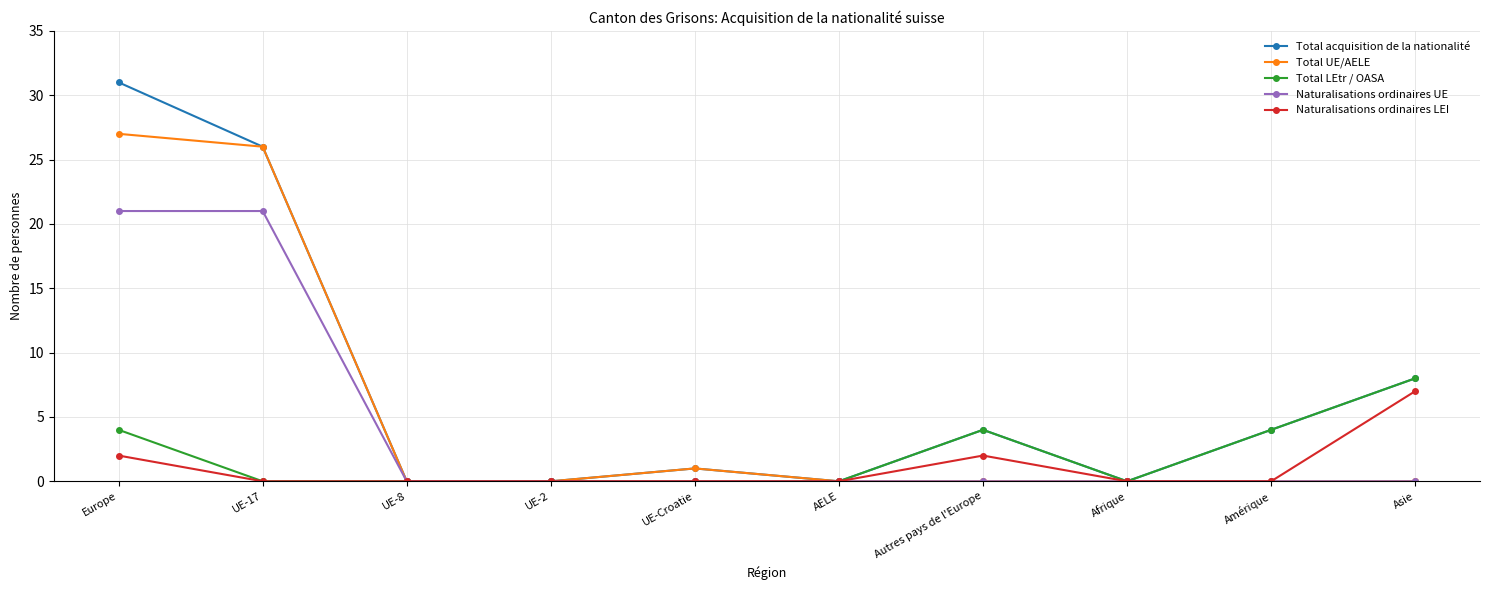

Which series has the largest range (max minus min)?

Total acquisition de la nationalité